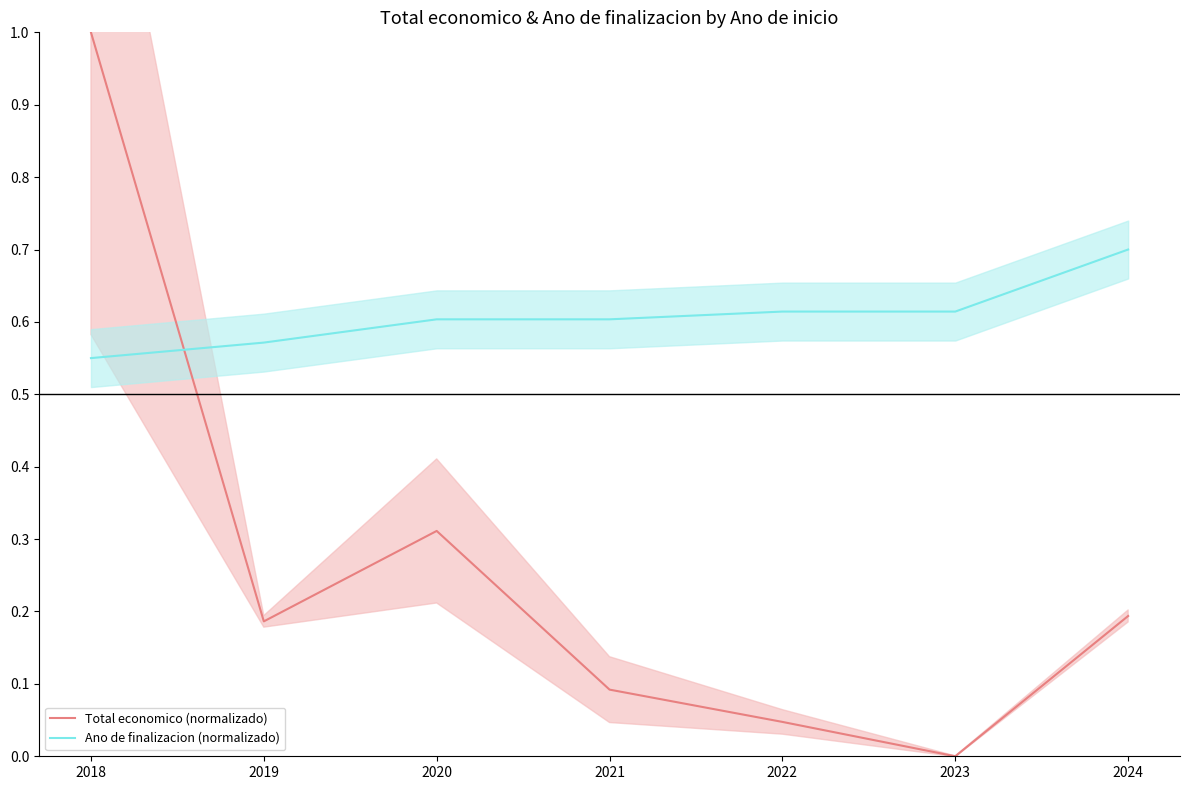

List the labels in order of Ano de finalizacion (normalizado) value, smallest first.

2018, 2019, 2020, 2021, 2022, 2023, 2024